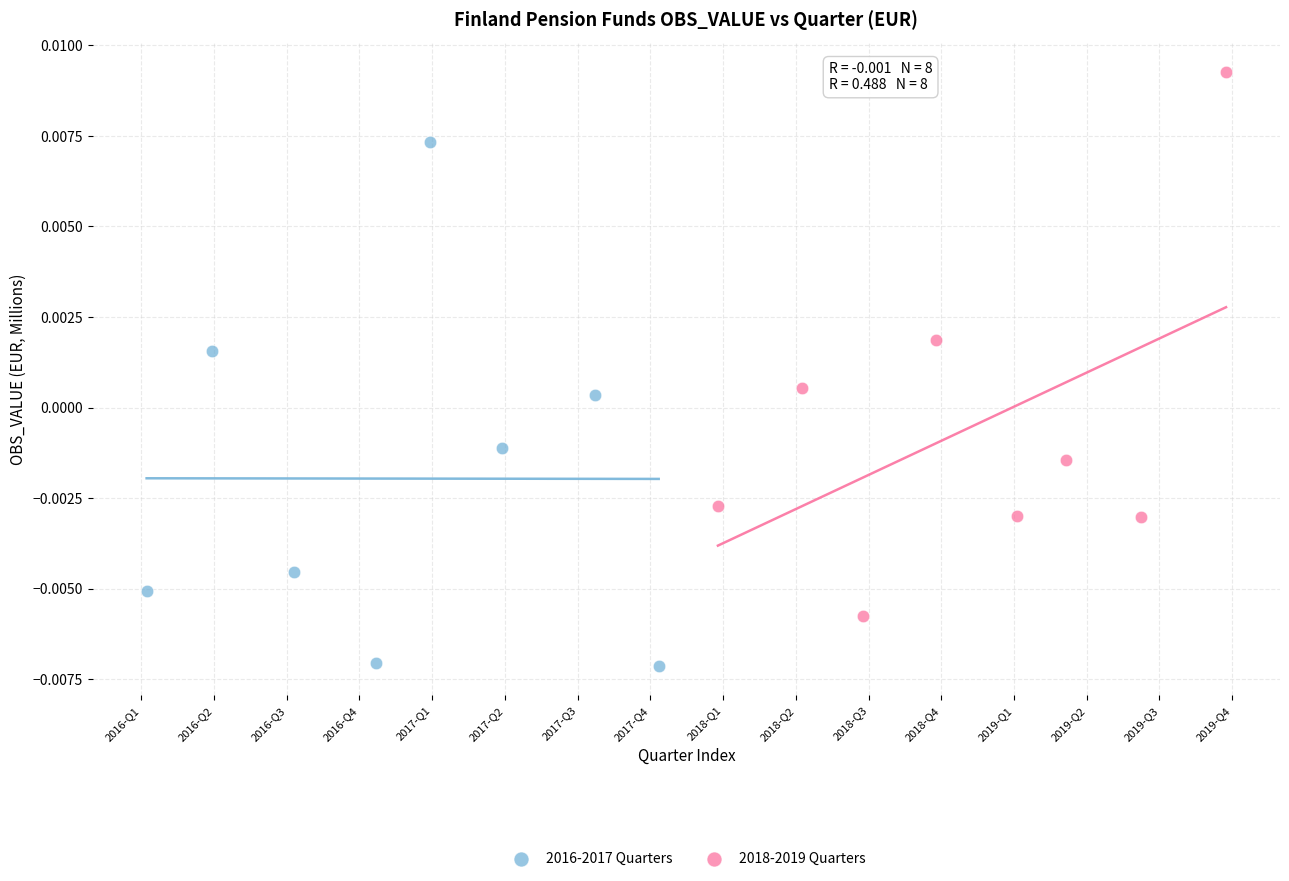

Which series contains the lowest Y value?

2016-2017 Quarters